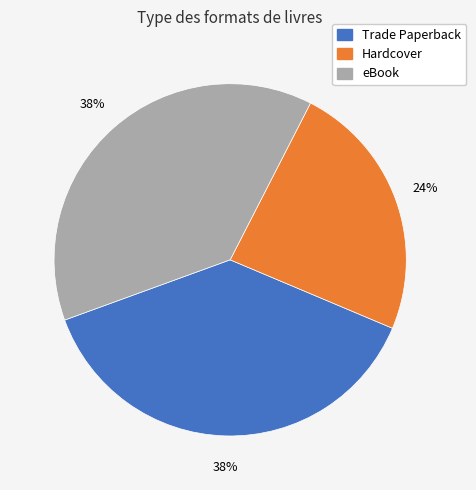

To the nearest percent, what portion does Hardcover represent?

24%